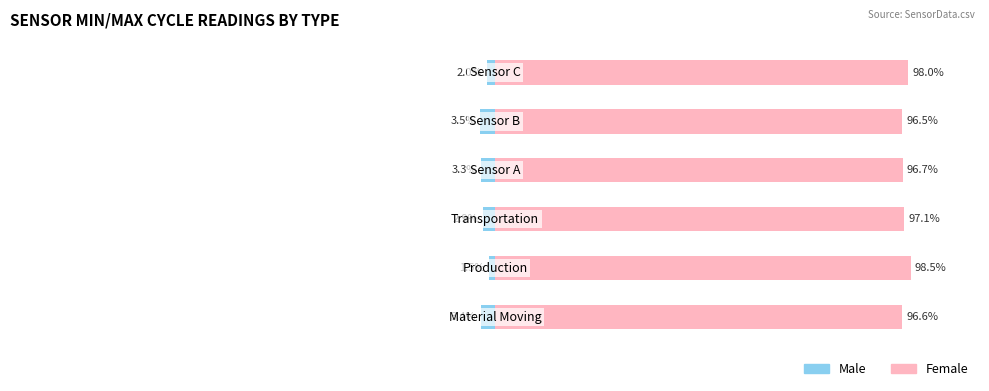

Reading right to left, list all the values displayed in this chart.

Male: -2.0	-3.5	-3.3	-2.9	-1.5	-3.4
Female: 98.0	96.5	96.7	97.1	98.5	96.6